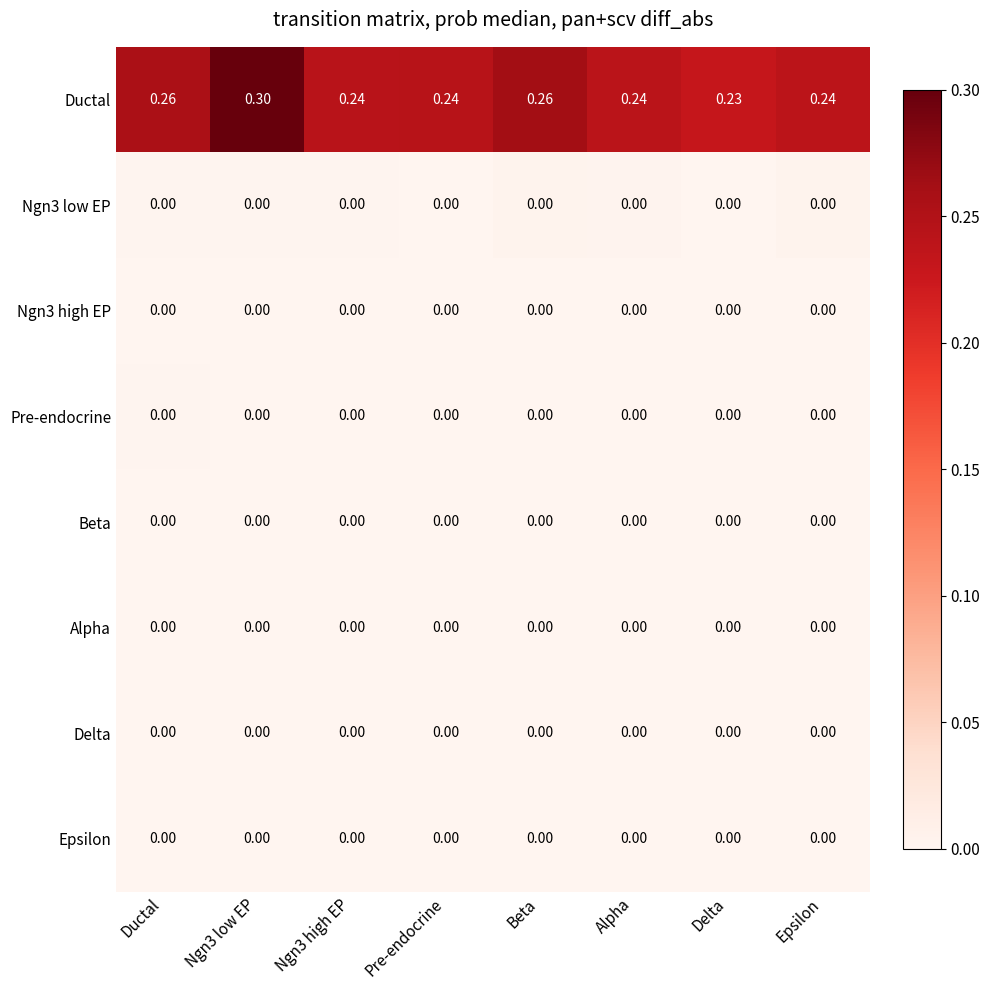

Between Ductal and Delta, which series saw the biggest shift?

Ductal